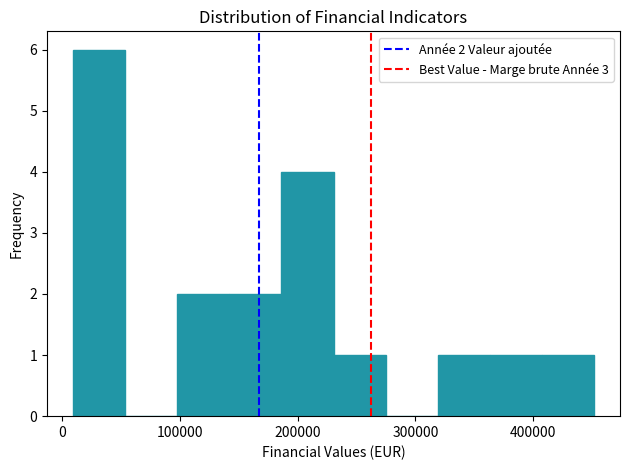

Which range on the x-axis has the tallest bar?

10000 to 50000